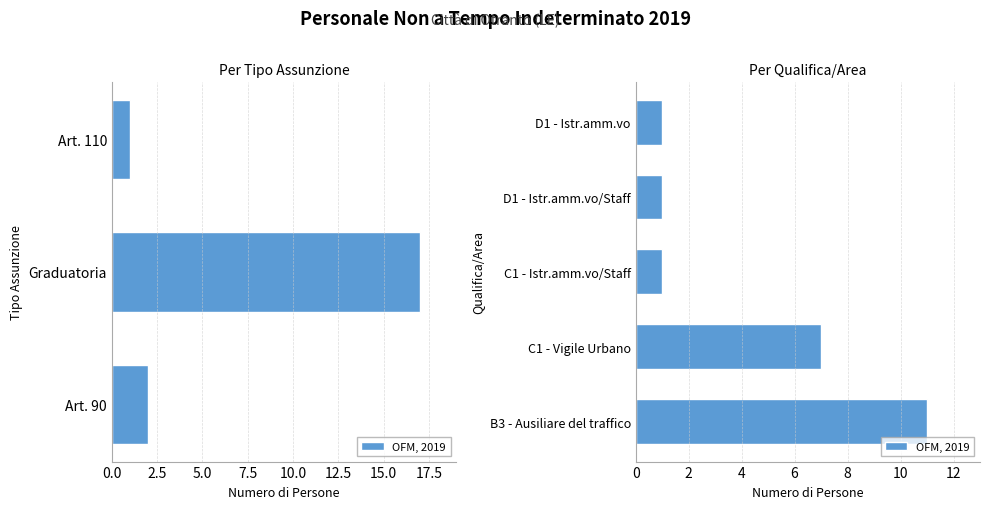

True or false: the data shows 2 at C1 - Istr.amm.vo/Staff.

False